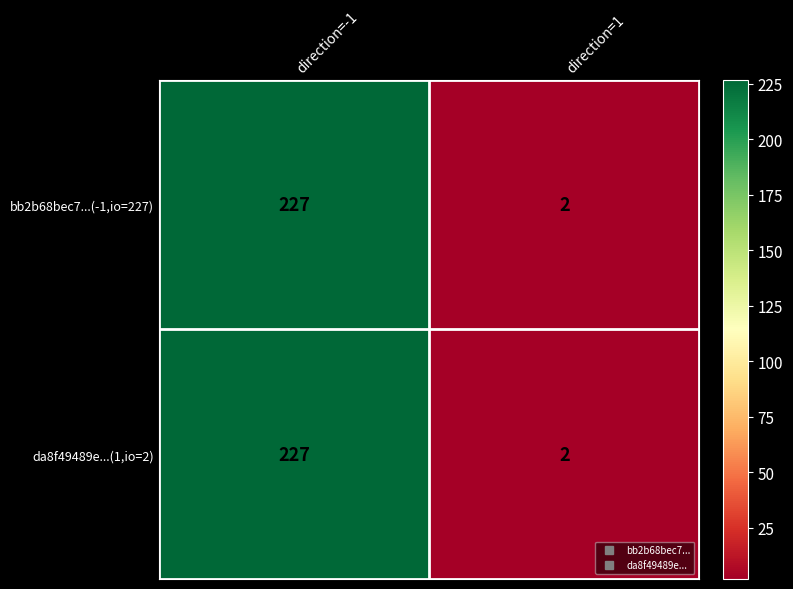

How many series are shown in this chart?

2